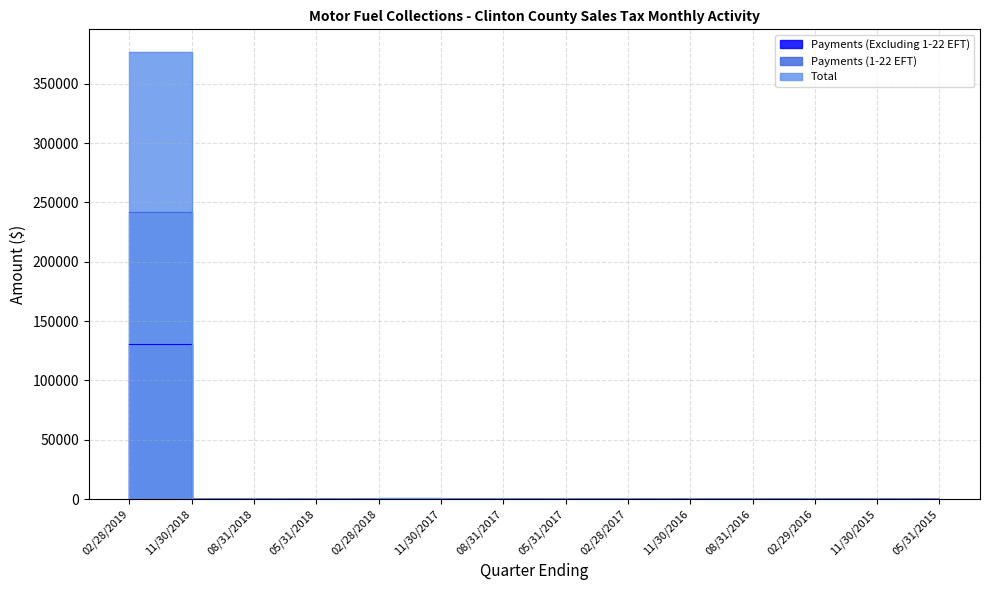

True or false: Total and Payments (1-22 EFT) intersect in this chart.

False